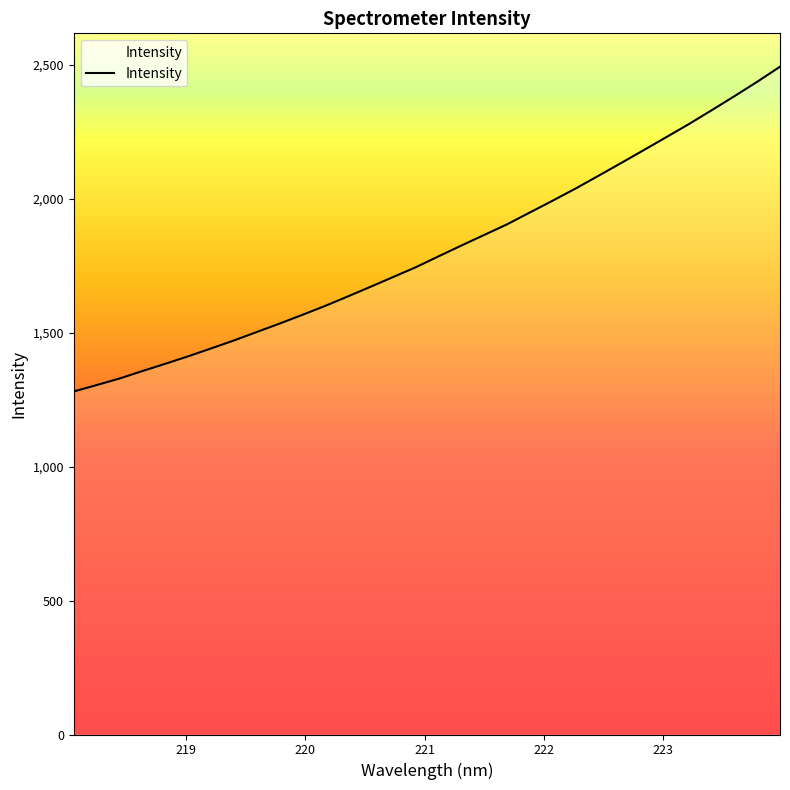

What is the difference between the second highest and minimum values?

1156.7